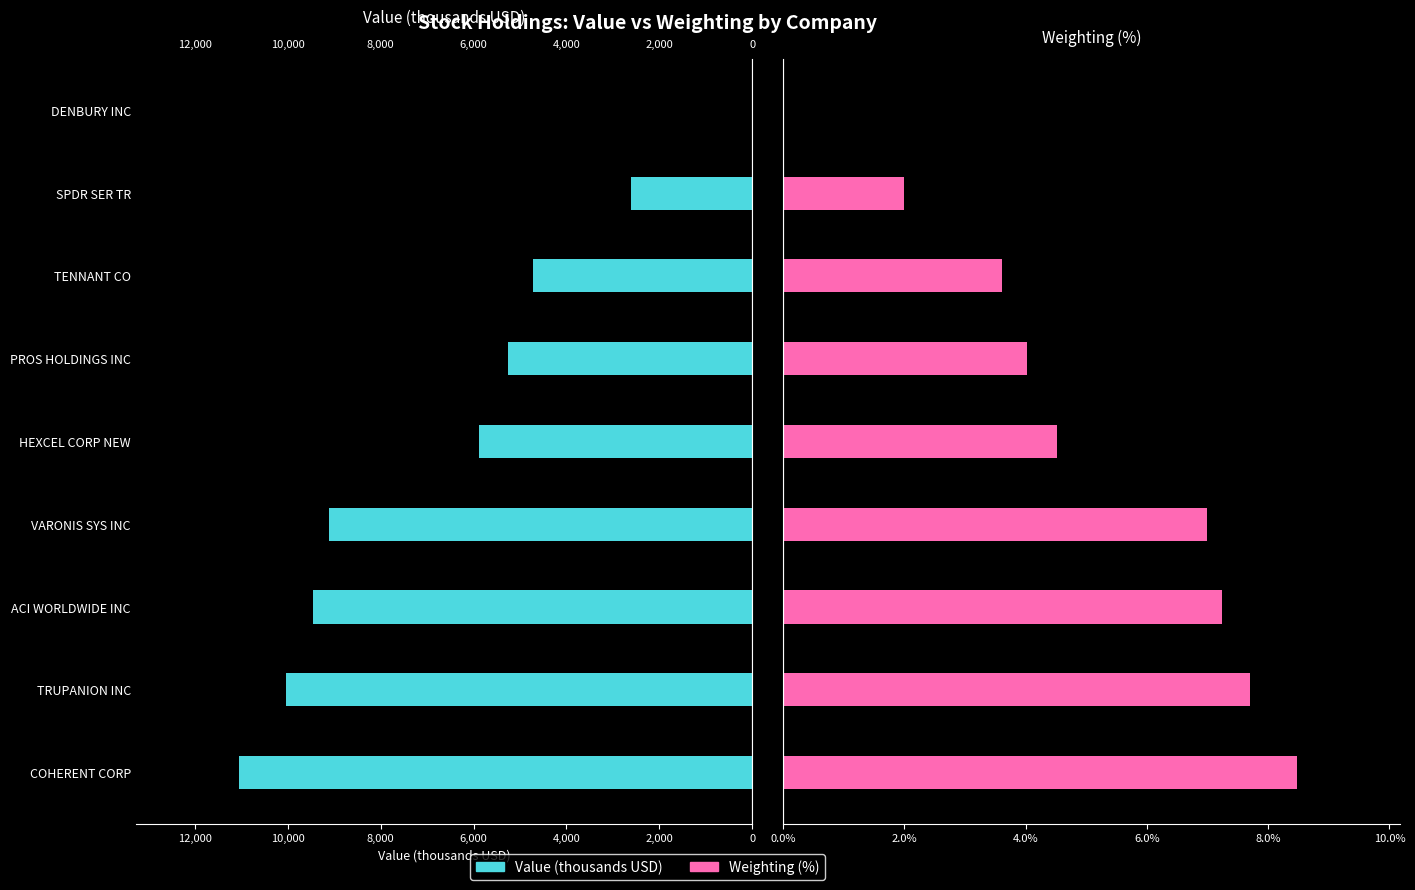

The value of Value (thousands) at 12,000 is 8074.1. True or false?

False